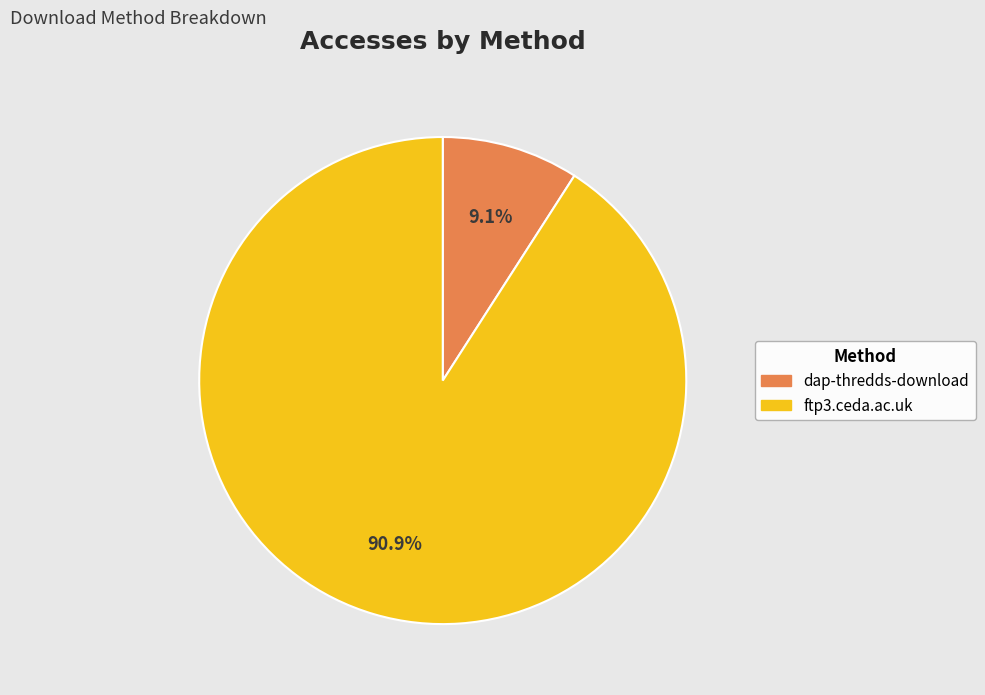

How much of the chart is everything except ftp3.ceda.ac.uk?

9.1%